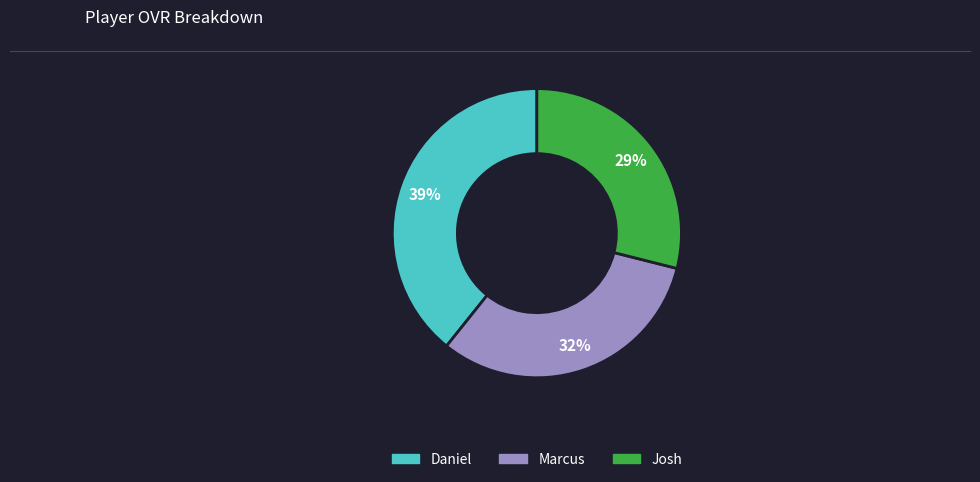

Which slice is the smallest?

Josh